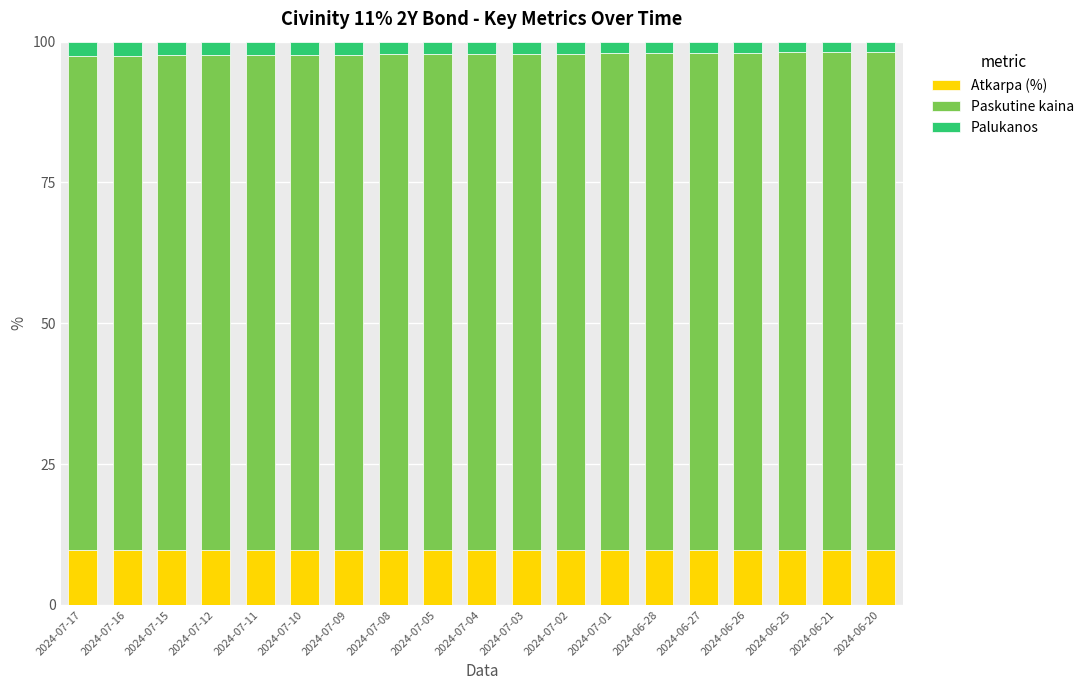

What is the minimum value for Atkarpa (%)?

9.7